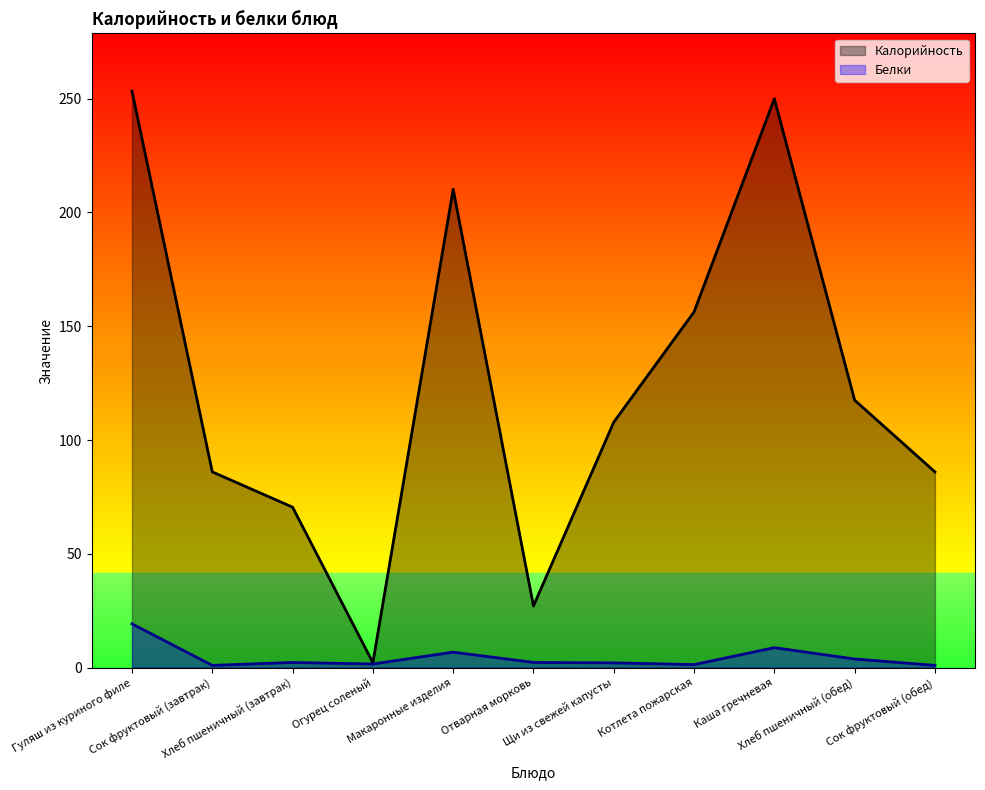

Which label corresponds to the smallest value in the chart?

Сок фруктовый (завтрак)